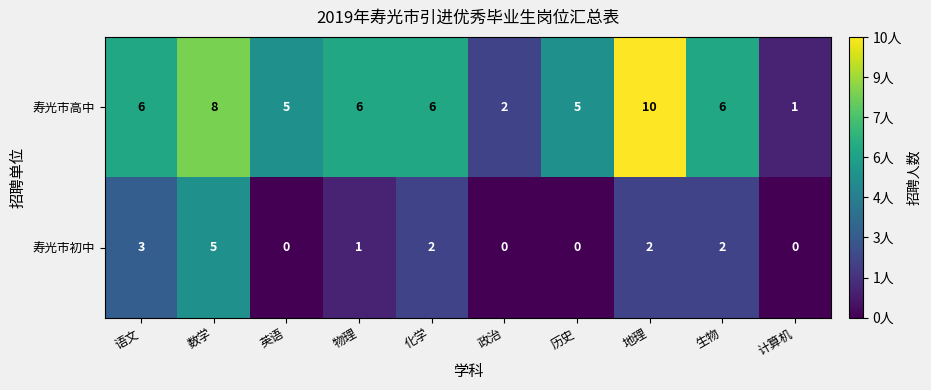

What is the difference between the maximum and minimum values in the 寿光市初中 series?

5